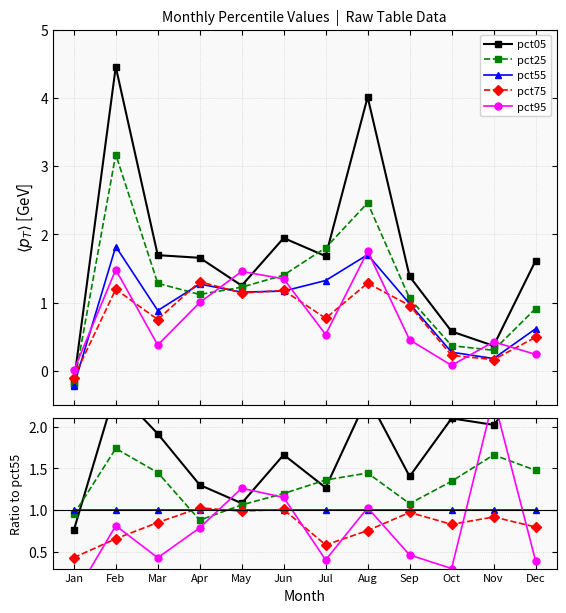

True or false: pct95 has more than 1 points higher than both neighbors.

True